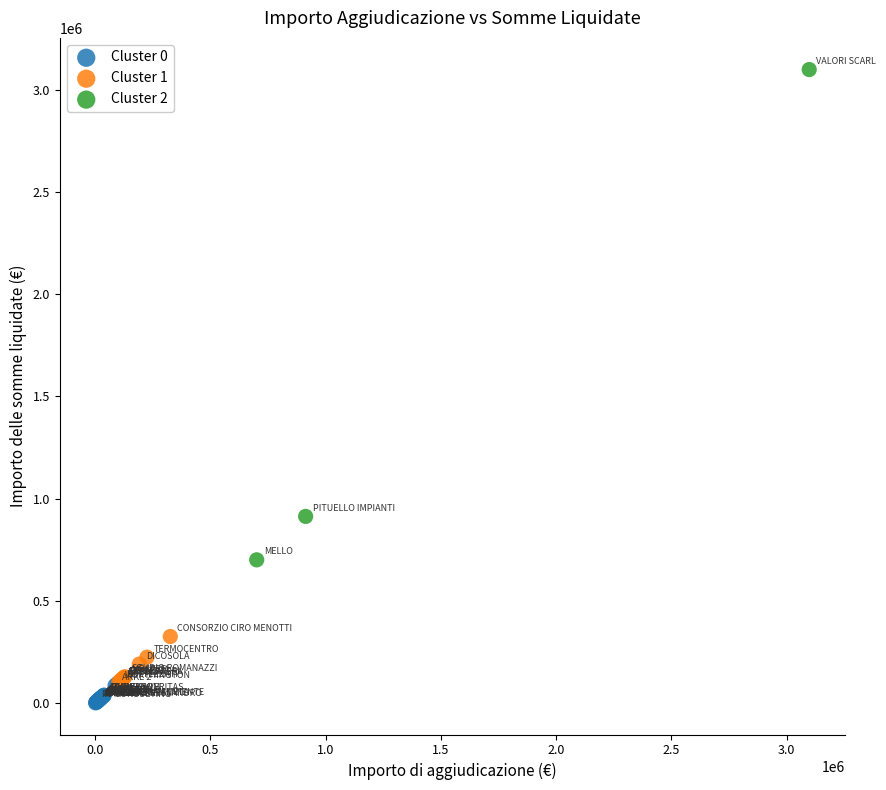

Which series has the largest Y range (max minus min)?

Cluster 2